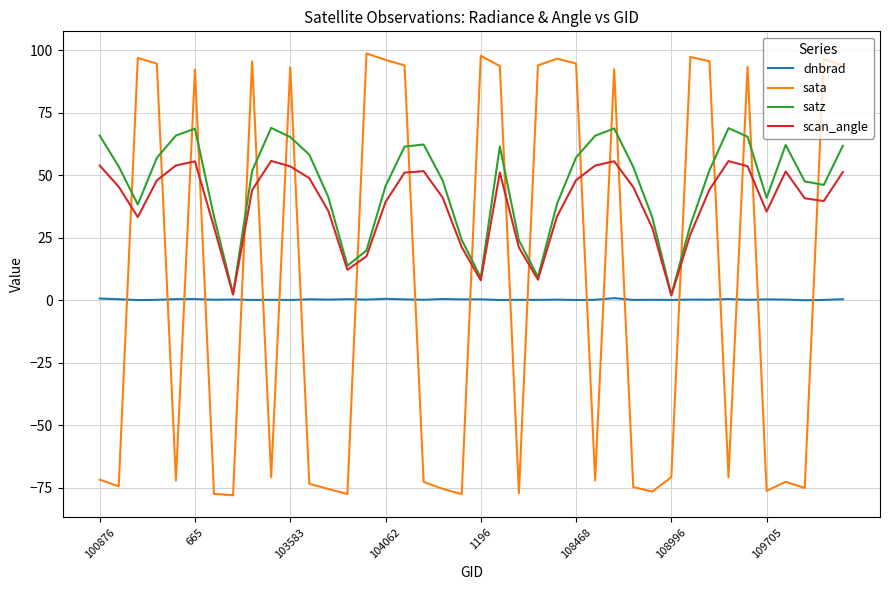

What is the greatest value displayed?

98.8